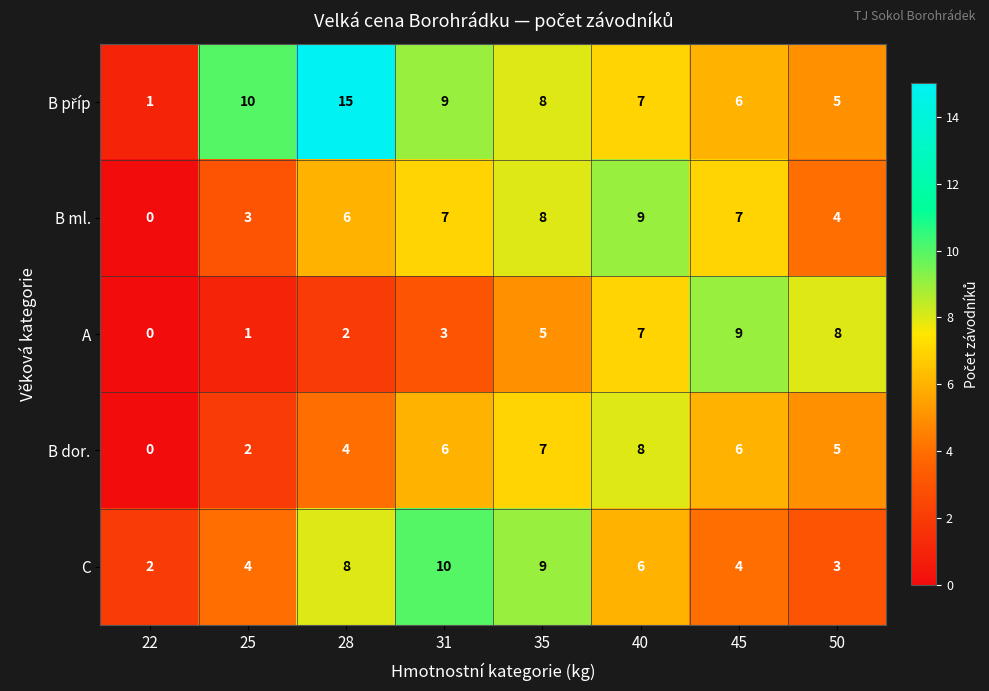

Count the B ml. values in the range 4 to 8.

5